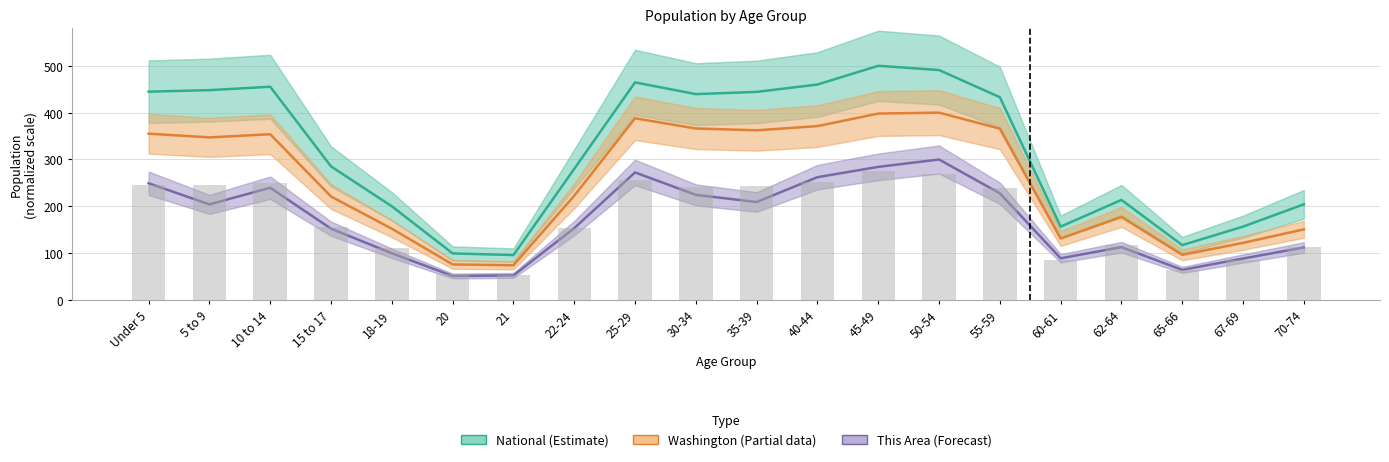

Where does the National (Estimate) series first go above 432?

Under 5